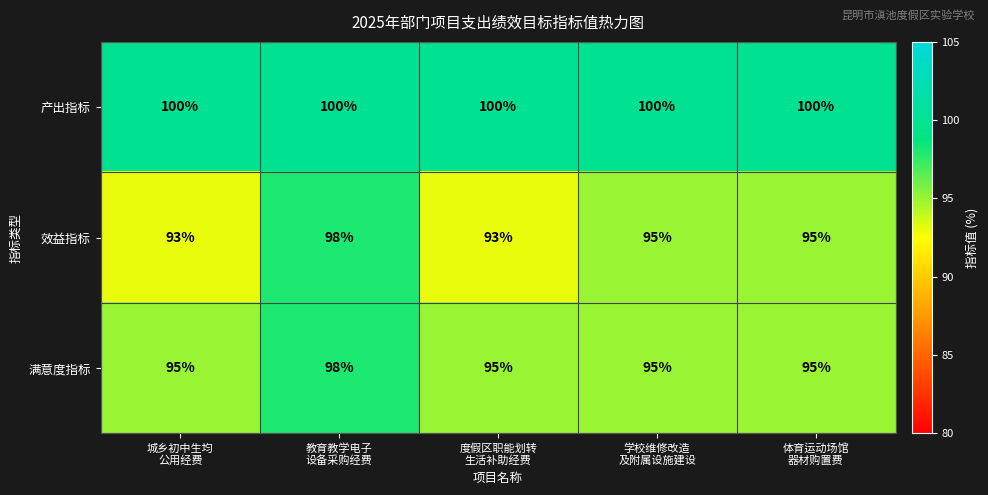

What is the minimum value for 满意度指标?

95